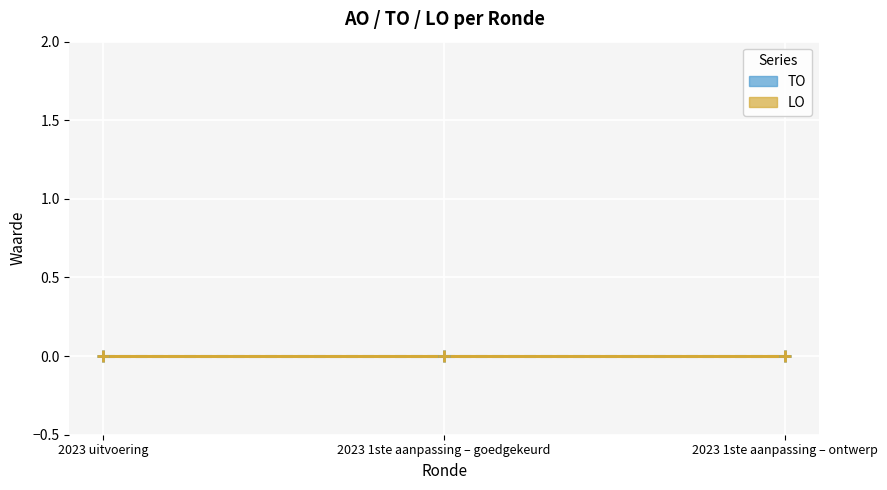

Rank the categories by AO value from lowest to highest.

2023 1ste aanpassing – goedgekeurd, 2023 1ste aanpassing – ontwerp, 2023 uitvoering